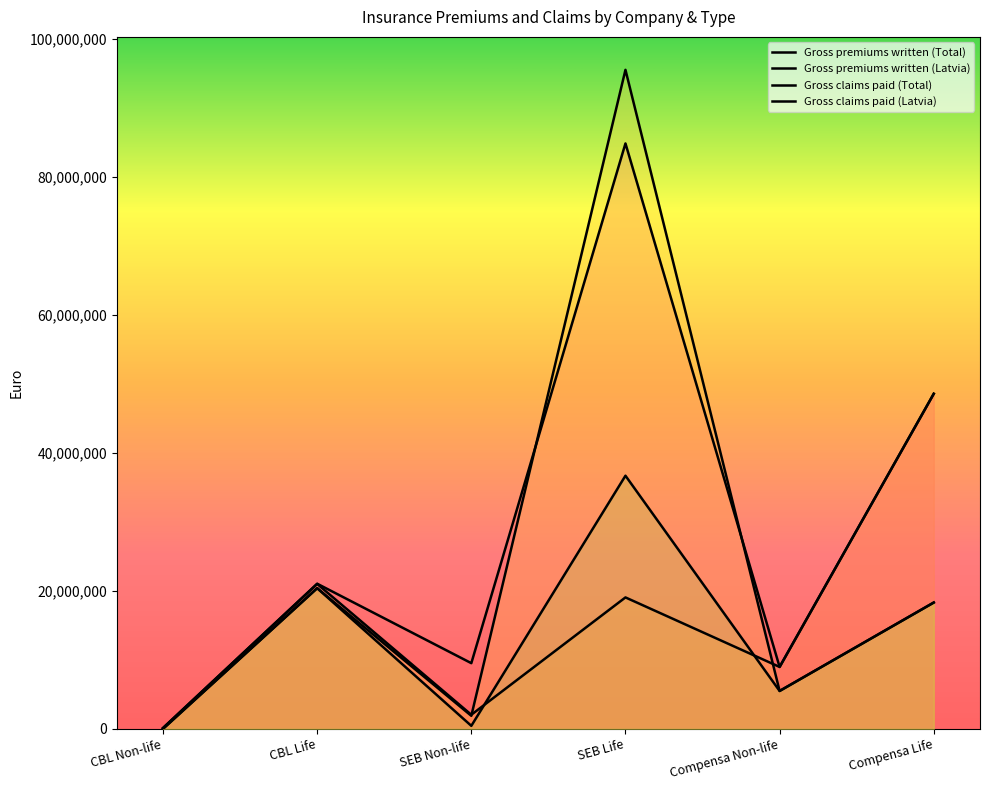

At Compensa Life, list the series in order from largest to smallest.

Gross premiums written (Total), Gross premiums written (Latvia), Gross claims paid (Total), Gross claims paid (Latvia)